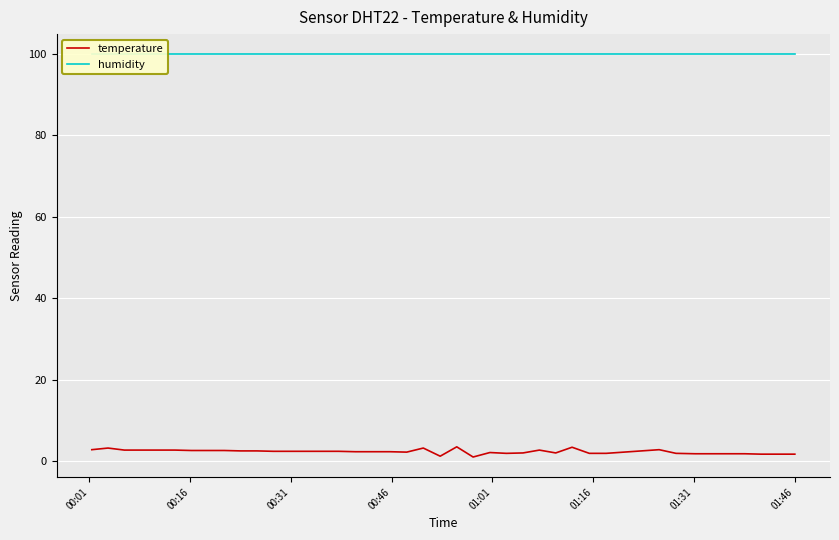

Reading left to right, list all the values displayed in this chart.

temperature: 2.8	3.2	2.7	2.7	2.7	2.7	2.6	2.6	2.6	2.5	2.5	2.4	2.4	2.4	2.4	2.4	2.3	2.3	2.3	2.2	3.2	1.2	3.5	1.0	2.1	1.9	2.0	2.7	2.0	3.4	1.9	1.9	2.8	1.9	1.8	1.8	1.8	1.8	1.7	1.7
humidity: 99.9	99.9	99.9	99.9	99.9	99.9	99.9	99.9	99.9	99.9	99.9	99.9	99.9	99.9	99.9	99.9	99.9	99.9	99.9	99.9	99.9	99.9	99.9	99.9	99.9	99.9	99.9	99.9	99.9	99.9	99.9	99.9	99.9	99.9	99.9	99.9	99.9	99.9	99.9	99.9